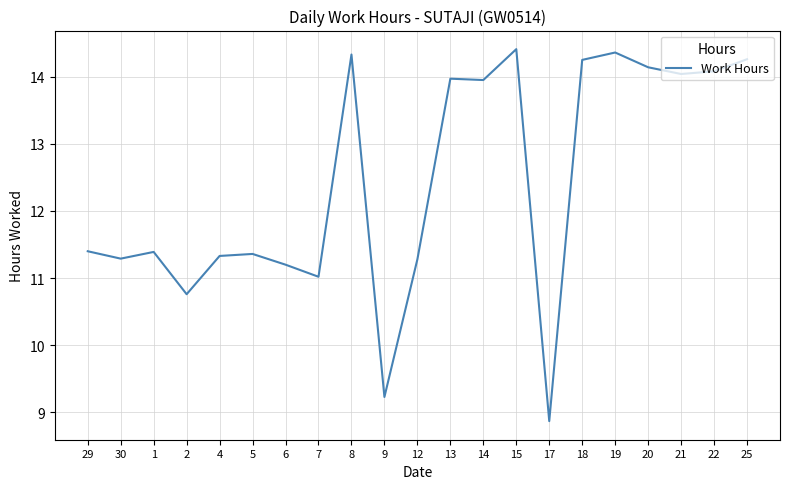

At which label is the value closest to 11?

7